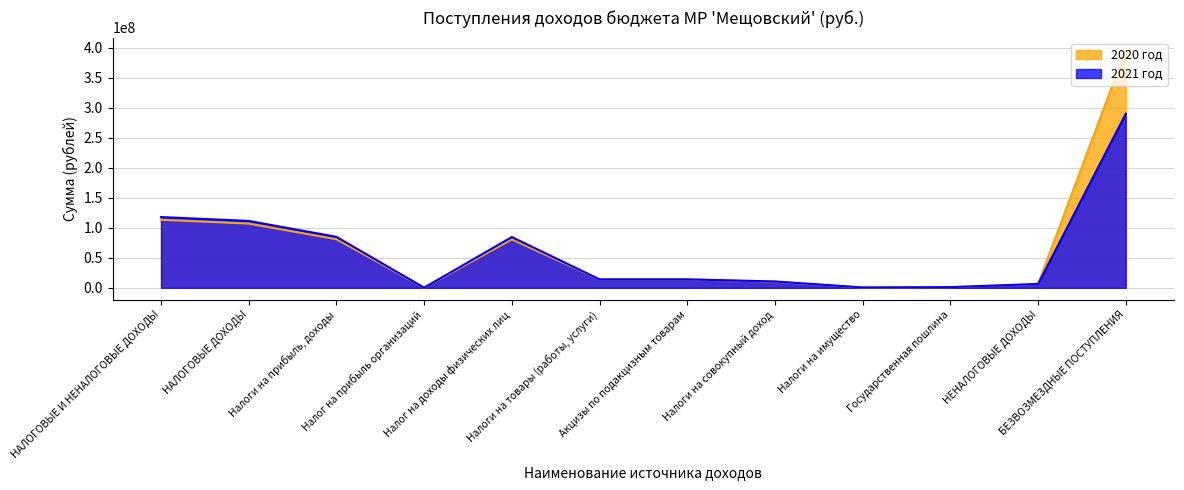

What is the label of the 10th point from the left?

Государственная пошлина